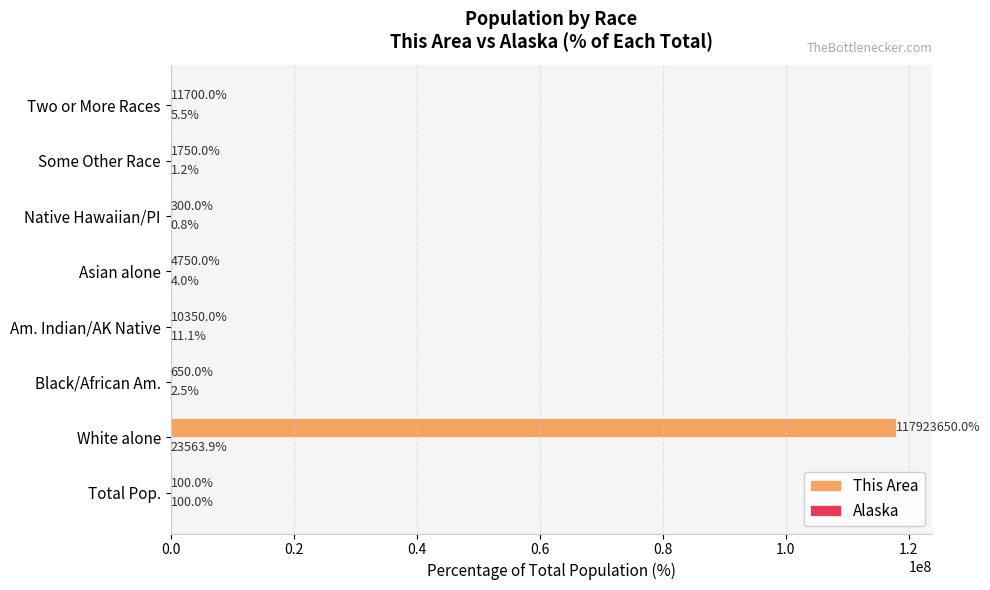

Which series has the largest total across all categories?

This Area